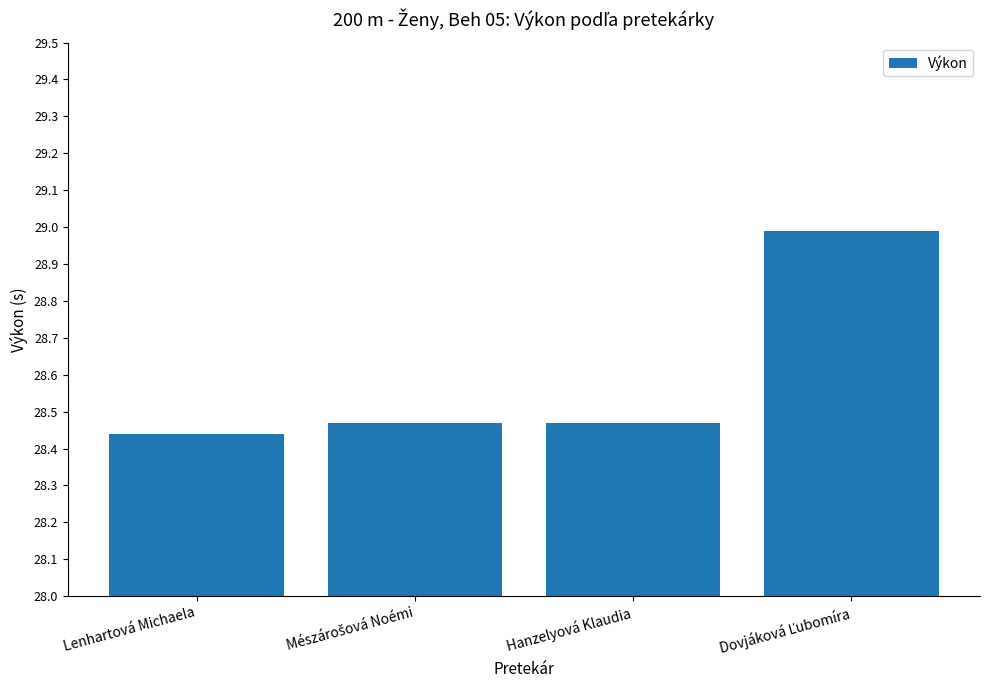

What position from the right is Lenhartová Michaela?

4